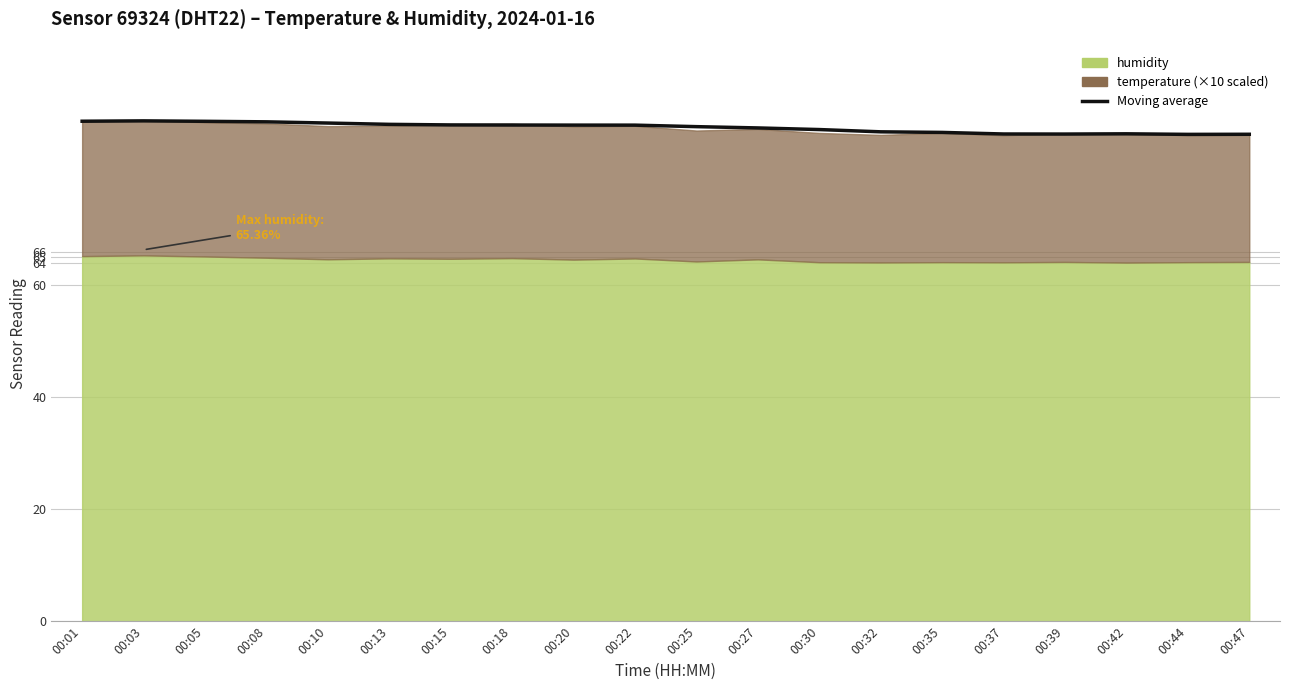

Where is the data nearest to the value 88?

00:27